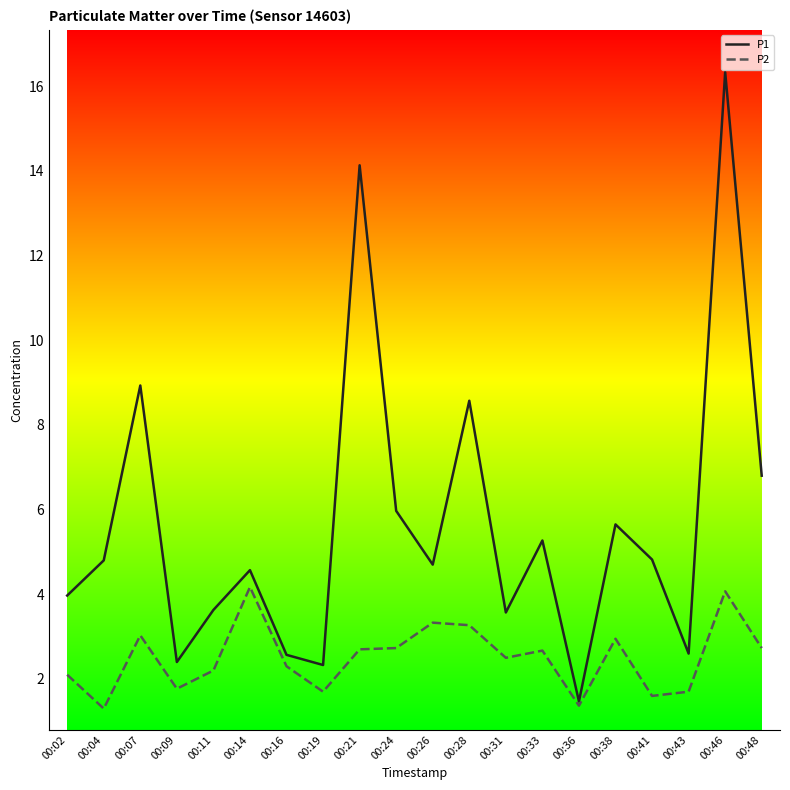

What is the difference between the maximum and minimum values in the P1 series?

14.9